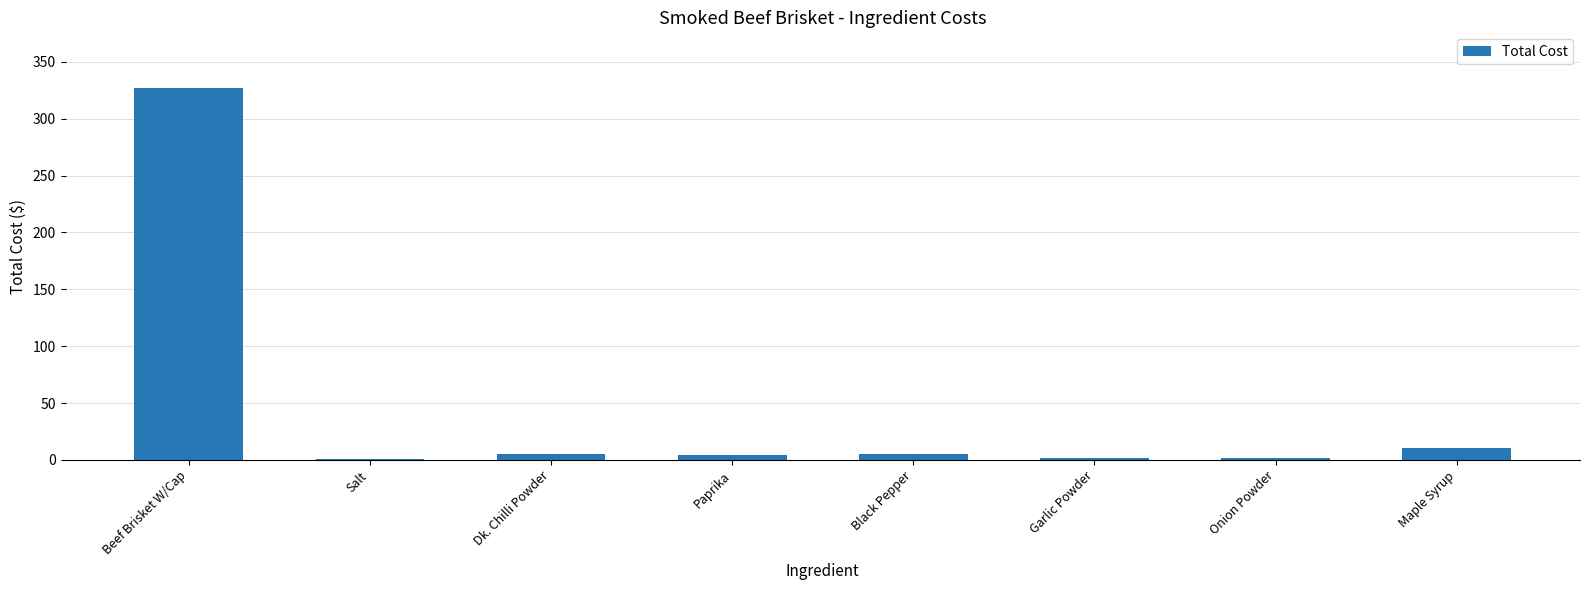

What is the sum of all values?

355.6